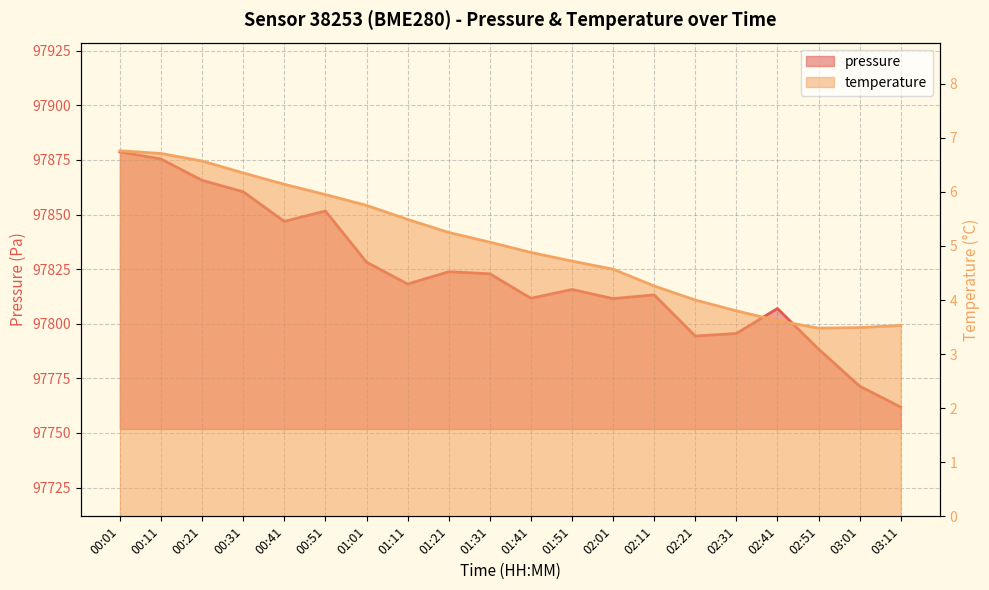

Which series has the widest spread of values?

pressure